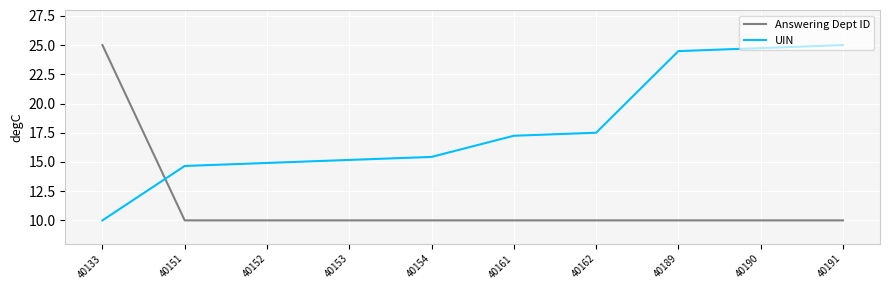

How many lines are shown in the chart?

2